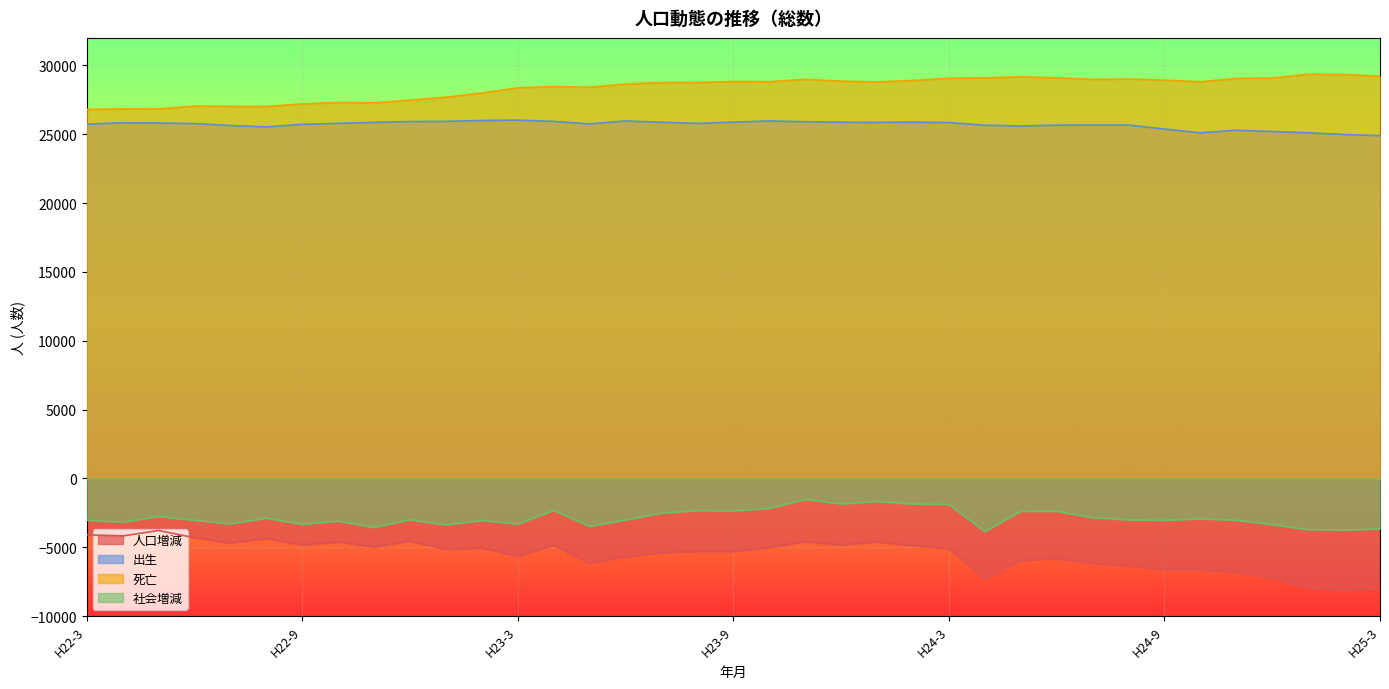

Reading left to right, transcribe all the data shown in this chart.

人口増減: H22-3=-4089	H22-4=-4179	H22-5=-3782	H22-6=-4301	H22-7=-4685	H22-8=-4365	H22-9=-4814	H22-10=-4612	H22-11=-4967	H22-12=-4550	H23-1=-5132	H23-2=-5040	H23-3=-5657	H23-4=-4844	H23-5=-6150	H23-6=-5683	H23-7=-5402	H23-8=-5302	H23-9=-5305	H23-10=-5016	H23-11=-4591	H23-12=-4828	H24-1=-4601	H24-2=-4875	H24-3=-5092	H24-4=-7292	H24-5=-5959	H24-6=-5818	H24-7=-6158	H24-8=-6341	H24-9=-6590	H24-10=-6630	H24-11=-6791	H24-12=-7235	H25-1=-7959	H25-2=-8106	H25-3=-7979
出生: H22-3=25737	H22-4=25833	H22-5=25818	H22-6=25775	H22-7=25637	H22-8=25532	H22-9=25720	H22-10=25793	H22-11=25868	H22-12=25922	H23-1=25937	H23-2=26000	H23-3=26024	H23-4=25935	H23-5=25752	H23-6=25967	H23-7=25870	H23-8=25788	H23-9=25876	H23-10=25969	H23-11=25913	H23-12=25875	H24-1=25861	H24-2=25880	H24-3=25851	H24-4=25659	H24-5=25600	H24-6=25661	H24-7=25669	H24-8=25669	H24-9=25383	H24-10=25105	H24-11=25292	H24-12=25201	H25-1=25110	H25-2=24984	H25-3=24896
死亡: H22-3=26807	H22-4=26839	H22-5=26843	H22-6=27048	H22-7=27025	H22-8=27016	H22-9=27207	H22-10=27308	H22-11=27282	H22-12=27478	H23-1=27689	H23-2=27996	H23-3=28372	H23-4=28465	H23-5=28421	H23-6=28641	H23-7=28756	H23-8=28763	H23-9=28833	H23-10=28820	H23-11=28989	H23-12=28859	H24-1=28802	H24-2=28906	H24-3=29066	H24-4=29096	H24-5=29175	H24-6=29098	H24-7=28982	H24-8=29012	H24-9=28934	H24-10=28814	H24-11=29051	H24-12=29084	H25-1=29359	H25-2=29342	H25-3=29213
社会増減: H22-3=-3019	H22-4=-3173	H22-5=-2757	H22-6=-3028	H22-7=-3297	H22-8=-2881	H22-9=-3327	H22-10=-3097	H22-11=-3553	H22-12=-2994	H23-1=-3380	H23-2=-3044	H23-3=-3309	H23-4=-2314	H23-5=-3481	H23-6=-3009	H23-7=-2516	H23-8=-2327	H23-9=-2348	H23-10=-2165	H23-11=-1515	H23-12=-1844	H24-1=-1660	H24-2=-1849	H24-3=-1877	H24-4=-3855	H24-5=-2384	H24-6=-2381	H24-7=-2845	H24-8=-2998	H24-9=-3039	H24-10=-2921	H24-11=-3032	H24-12=-3352	H25-1=-3710	H25-2=-3748	H25-3=-3662